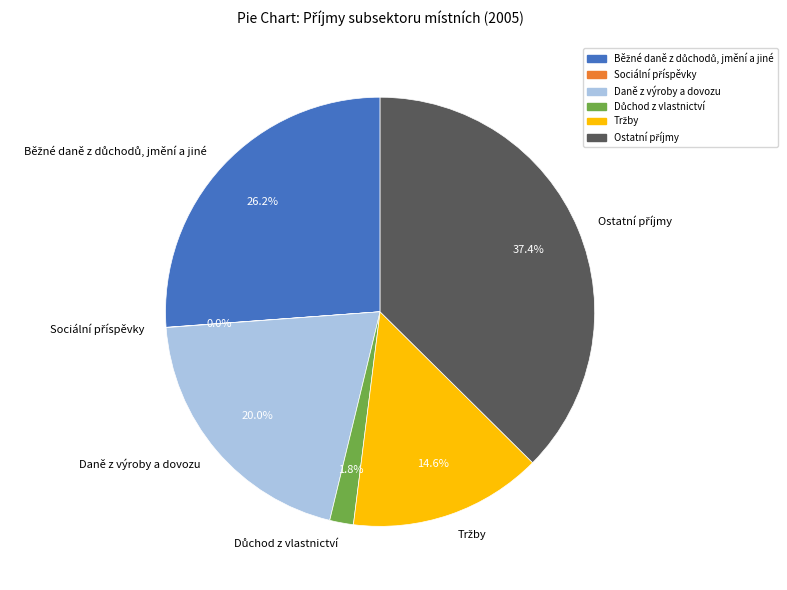

Is there any slice that represents more than half of the pie?

No